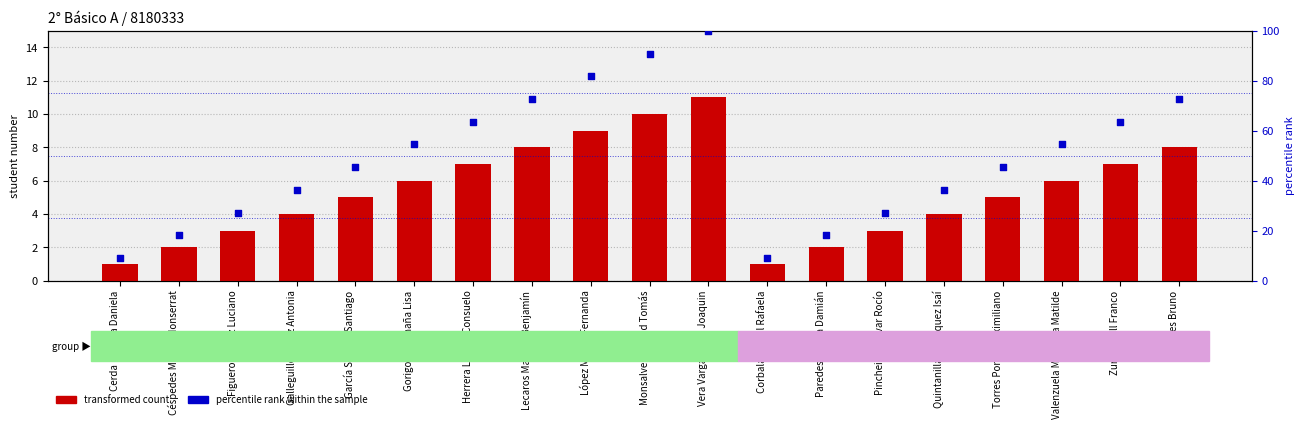

Which series contains the highest Y value?

percentile rank within the sample